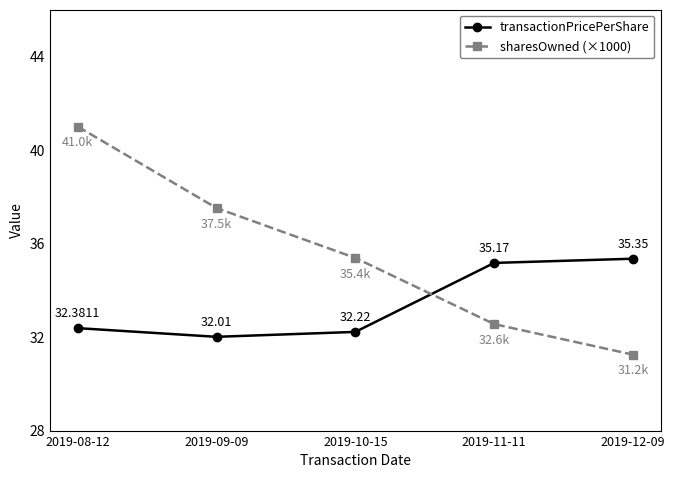

Reading left to right, list all the values displayed in this chart.

transactionPricePerShare: 2019-08-12=32.4	2019-09-09=32.0	2019-10-15=32.2	2019-11-11=35.2	2019-12-09=35.4
sharesOwned (×1000): 2019-08-12=41.0	2019-09-09=37.5	2019-10-15=35.4	2019-11-11=32.6	2019-12-09=31.2